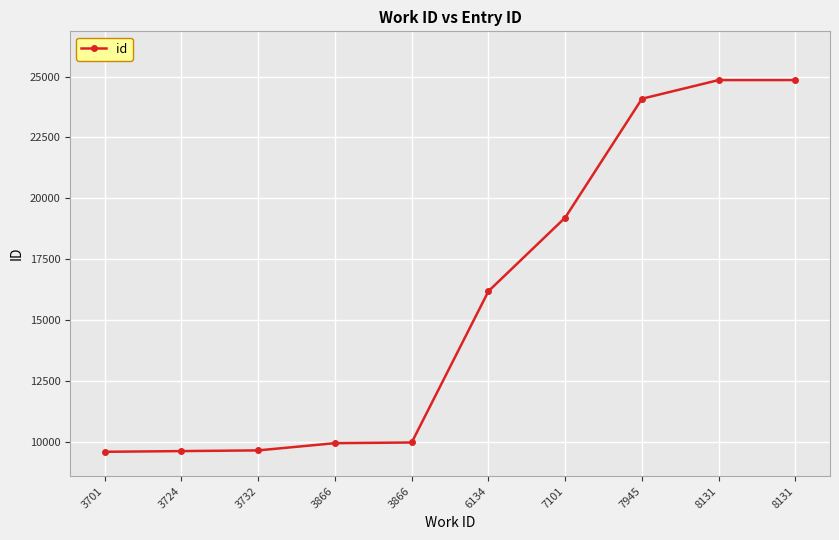

How many series are shown in this chart?

1